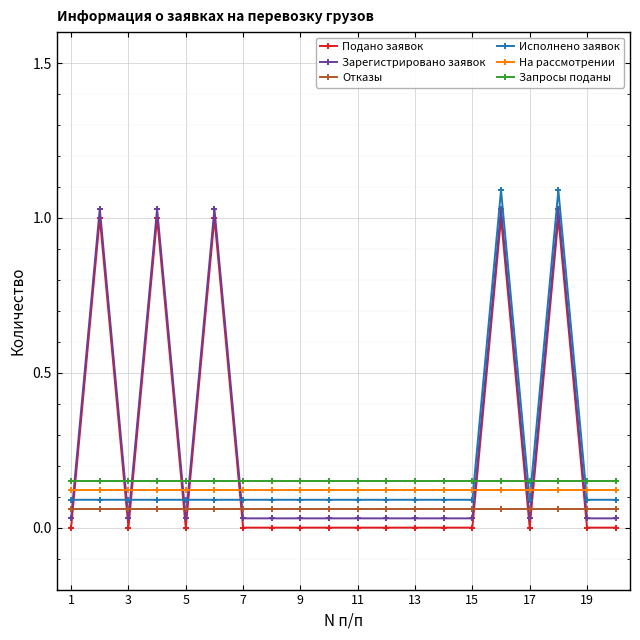

What is the sum of all Отказы values?

1.2